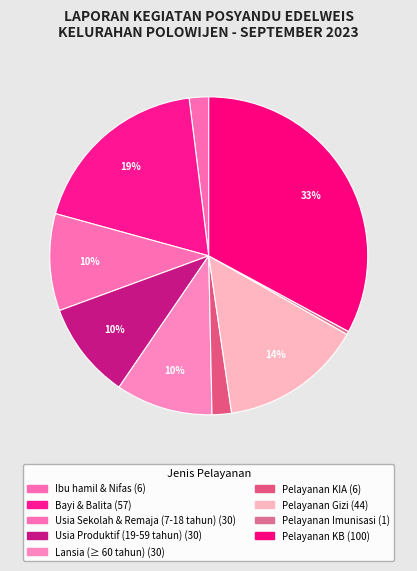

Which has a higher value, Pelayanan KIA or Pelayanan Imunisasi?

Pelayanan KIA